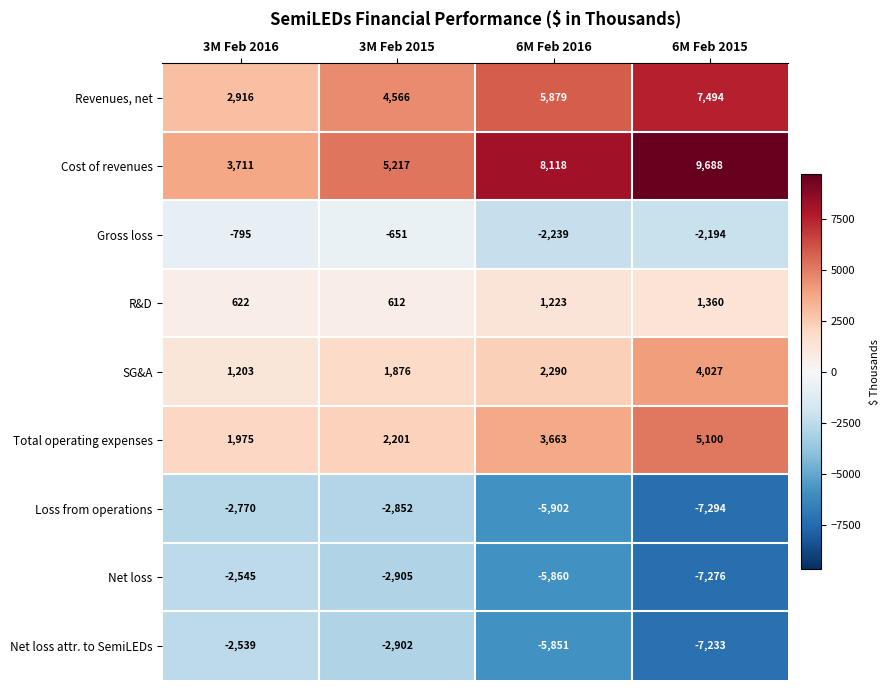

Between 3M Feb 2015 and 6M Feb 2015, which series saw the biggest shift?

Cost of revenues